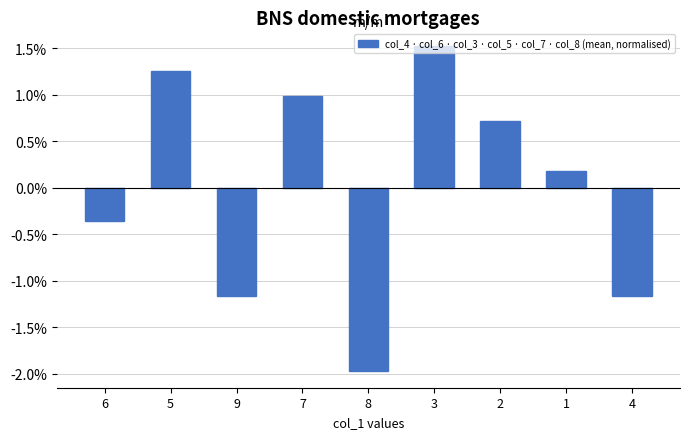

Are the bars horizontal?

No